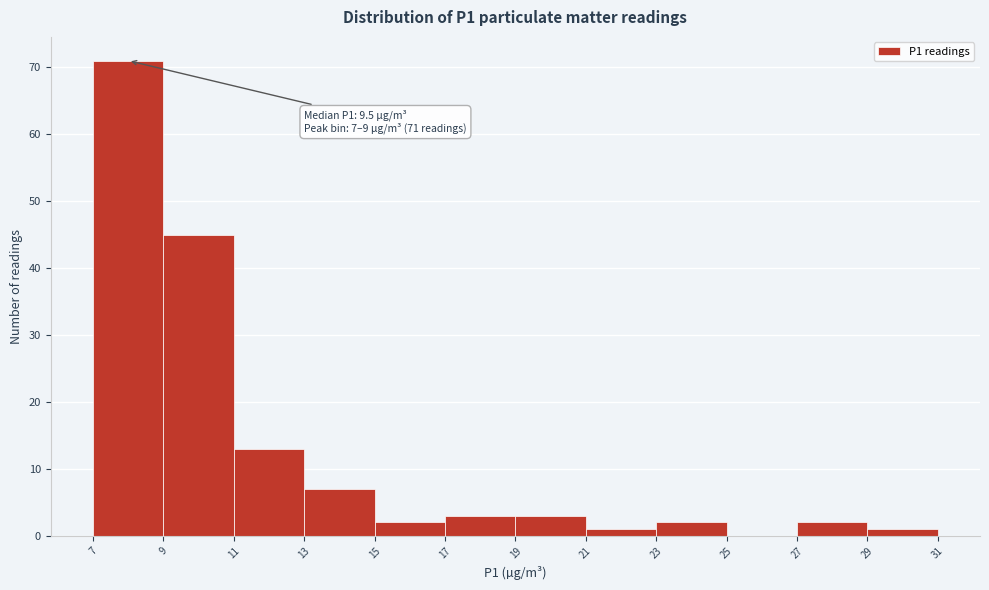

Reading left to right, extract all data points from this chart.

7=71	9=45	11=13	13=7	15=2	17=3	19=3	21=1	23=2	25=0	27=2	29=1